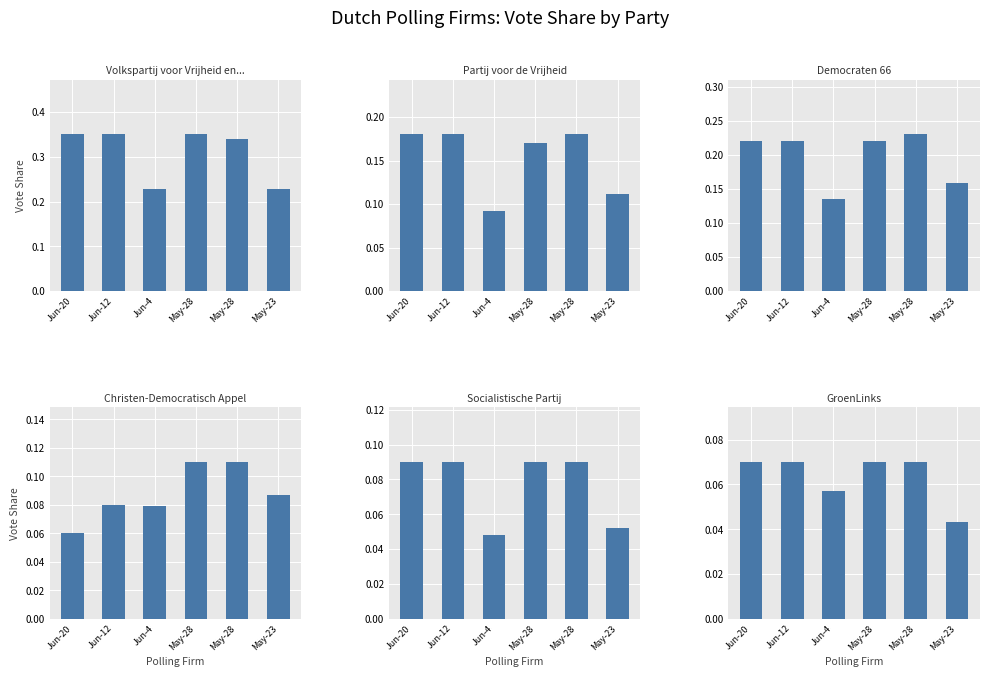

What is the spread (max minus min) of values at May-28?

0.3